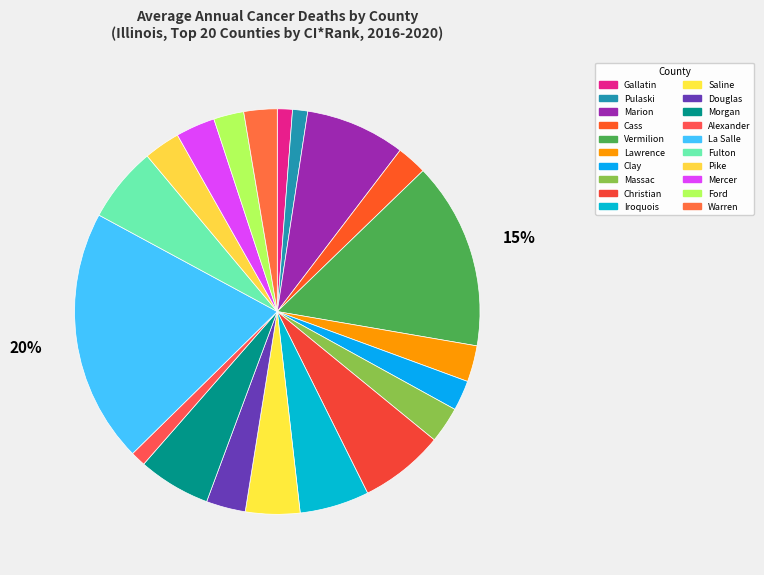

To the nearest percent, what is the combined percentage of Cass and Mercer?

6%